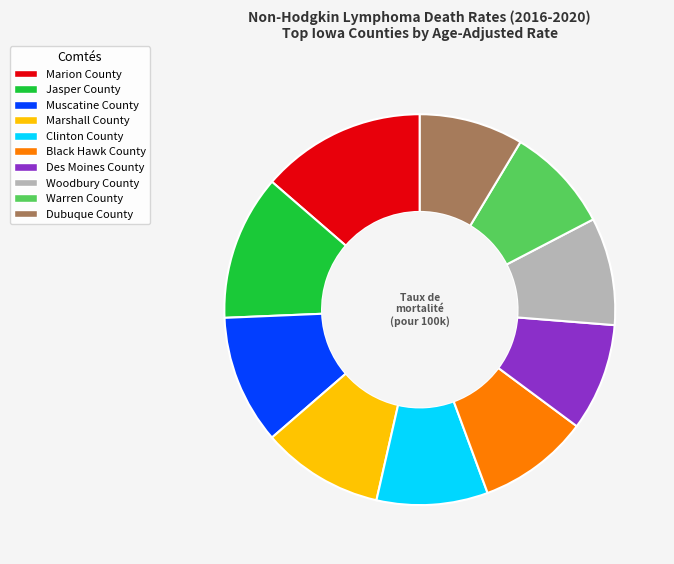

Do Clinton County and Dubuque County together represent more than half of the pie?

No